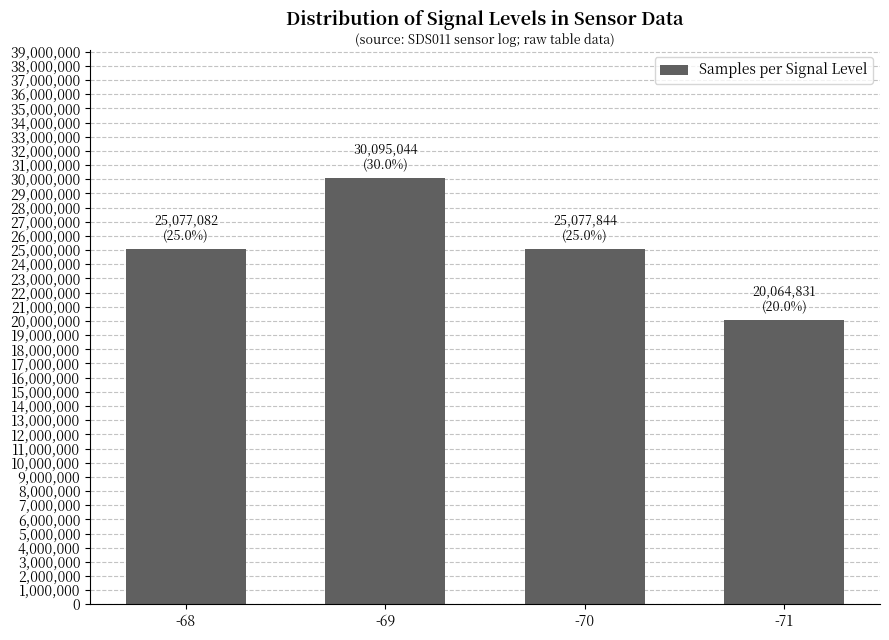

What is the change in value from -68 to -70?

+762